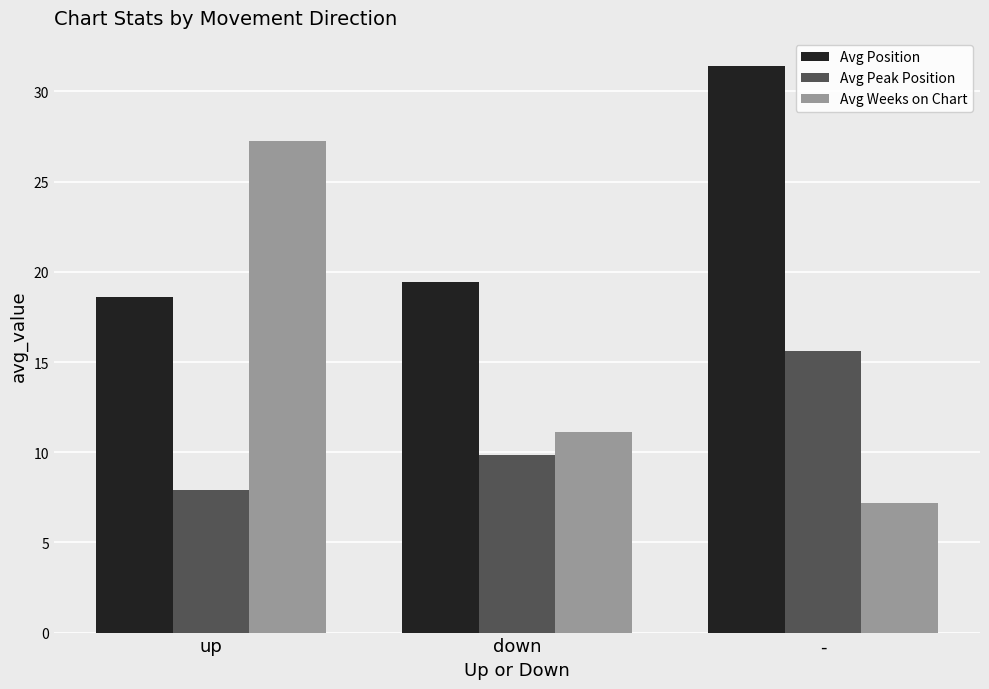

Between up and -, which series saw the biggest shift?

Avg Weeks on Chart